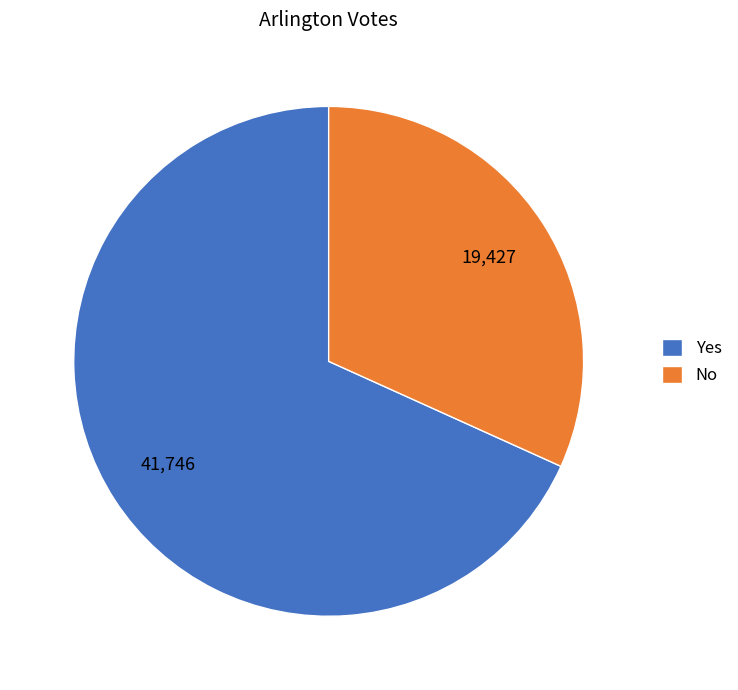

What is the smallest slice in the pie chart?

No